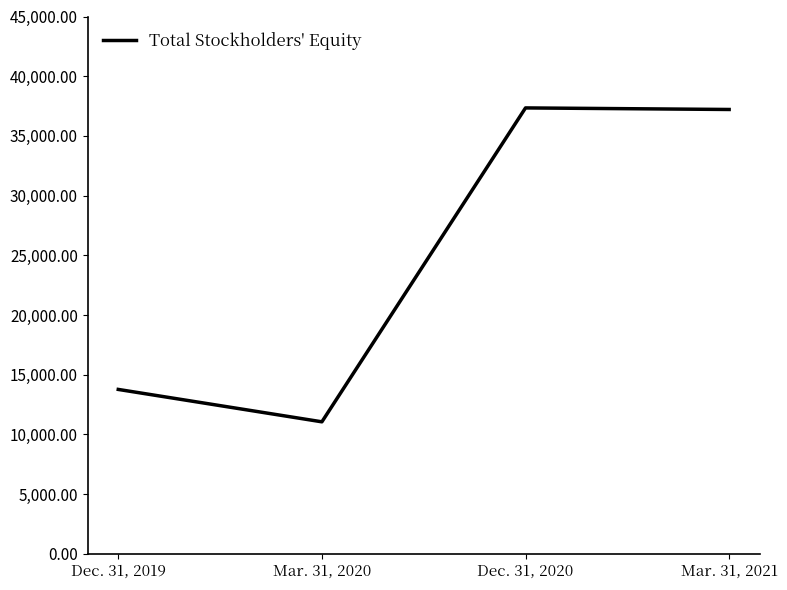

What is the difference between the maximum and second lowest values?

23573